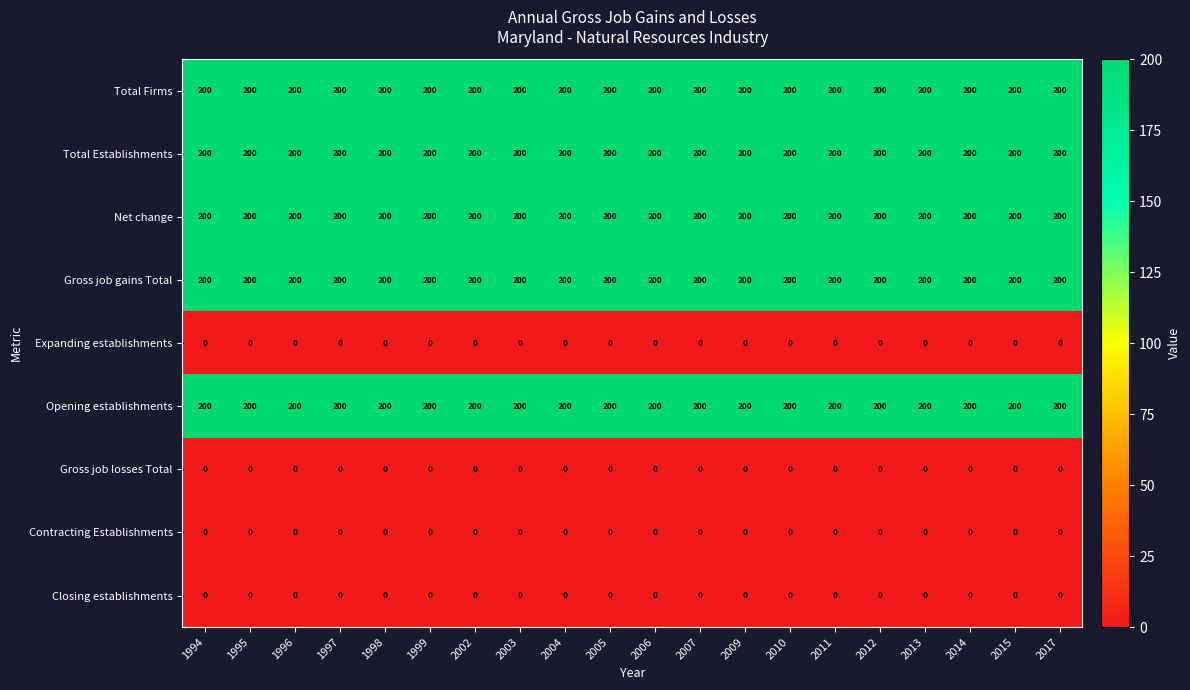

Count the number of categories in the chart.

20